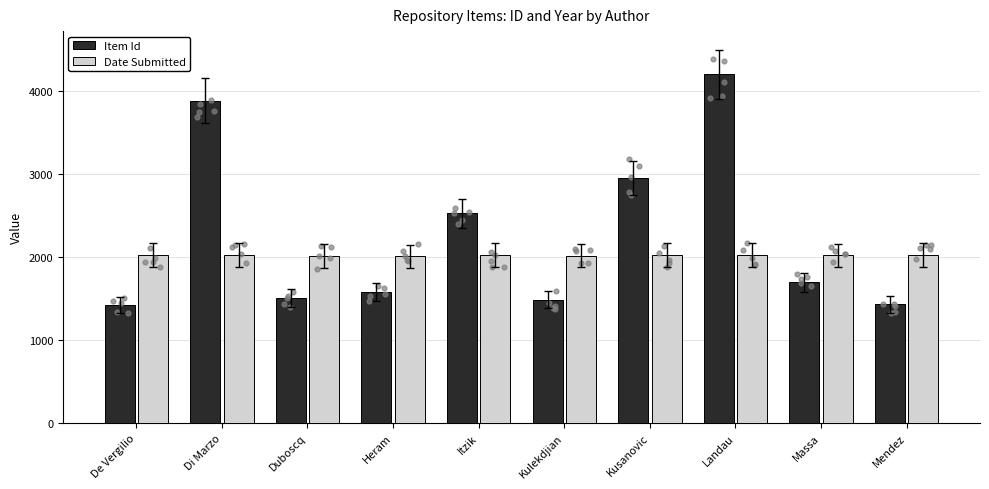

Which series reaches the maximum Y coordinate?

Item Id